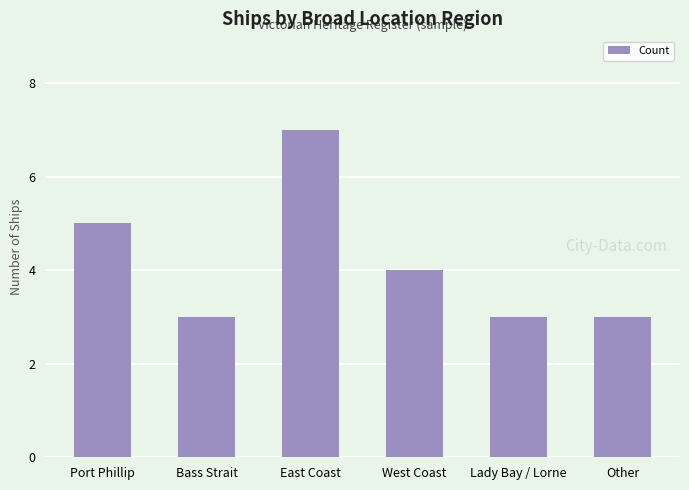

What value does the data have at East Coast?

7